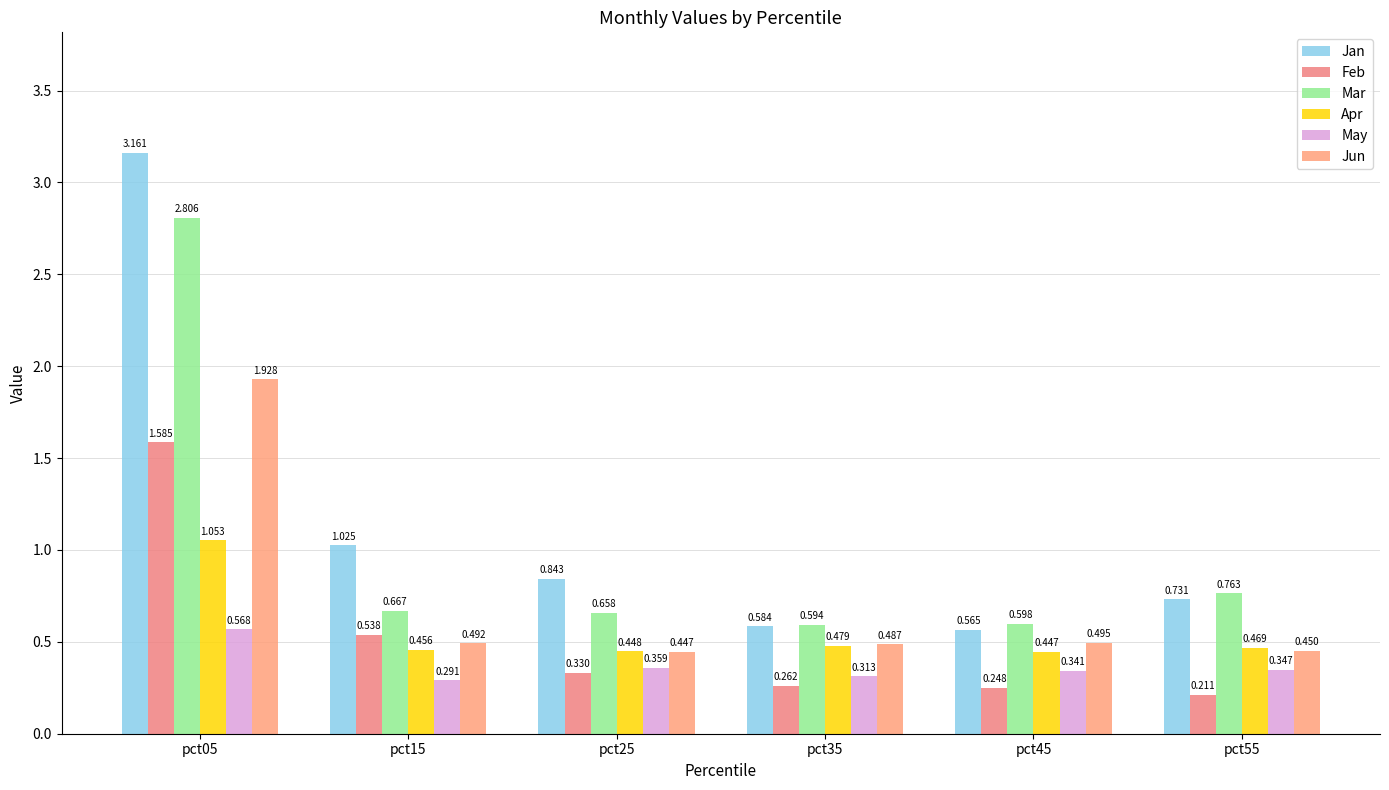

What value does the Apr series have at pct45?

0.4